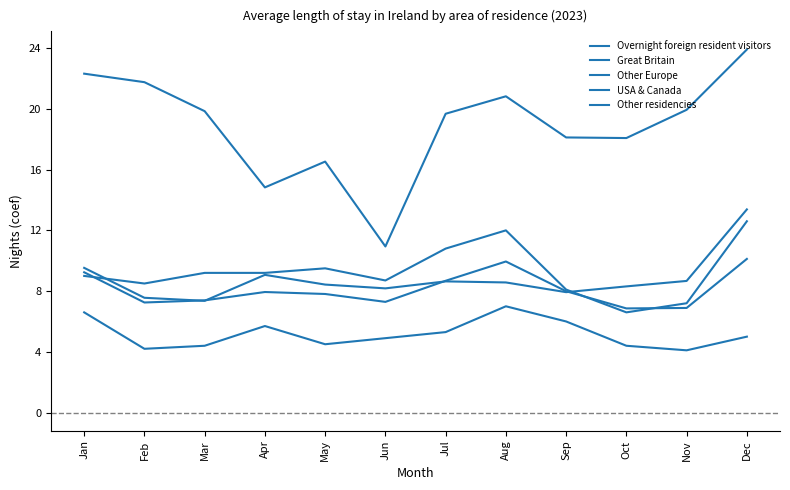

Between Sep and Jun, which is larger?

Sep